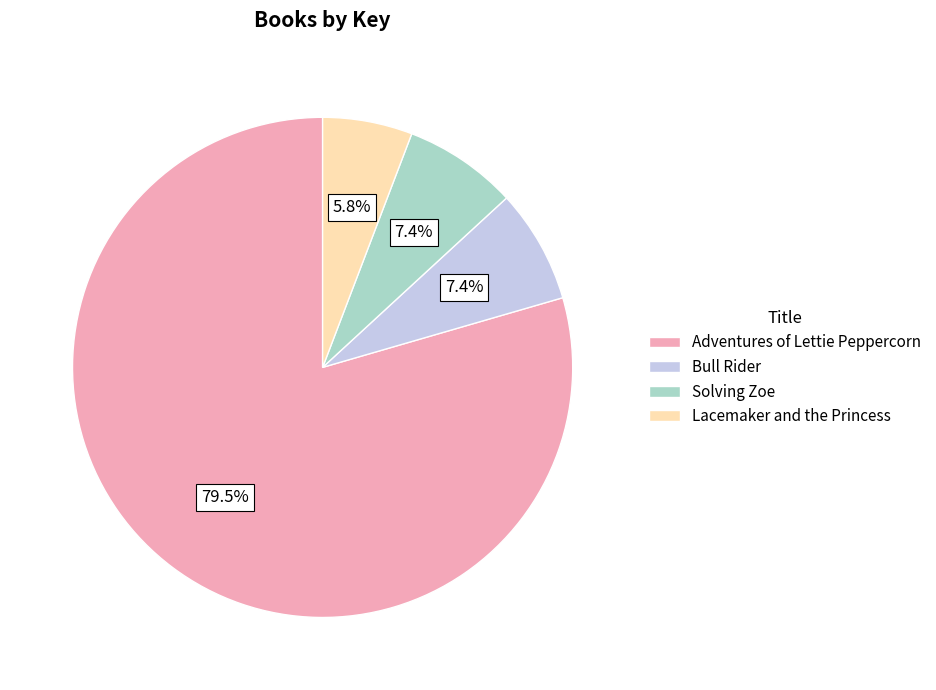

Is Adventures of Lettie Peppercorn the majority of the pie?

Yes